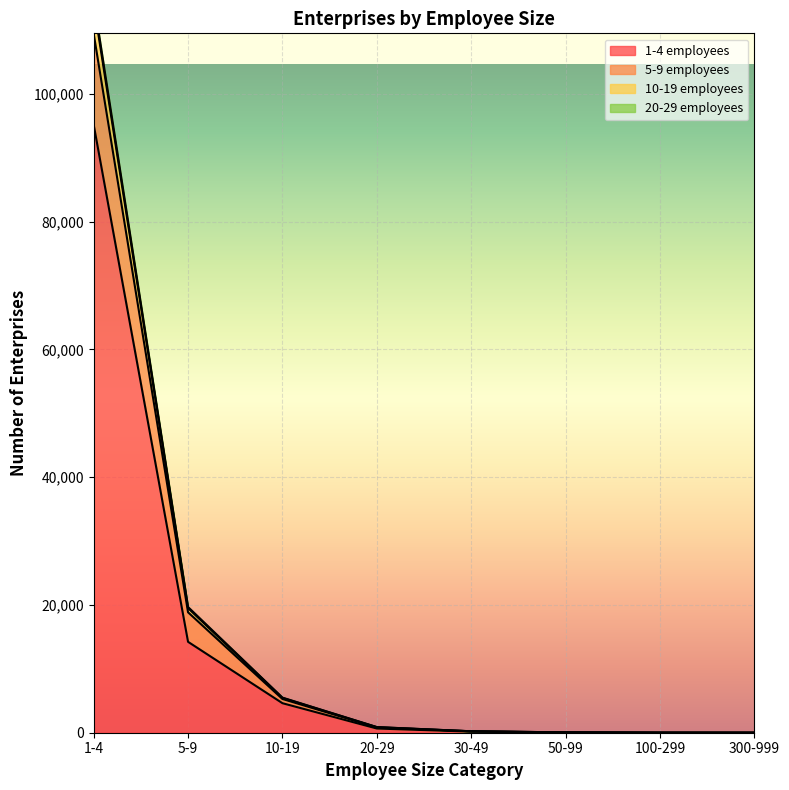

True or false: 10-19 employees has more than 0 interior local peaks.

False